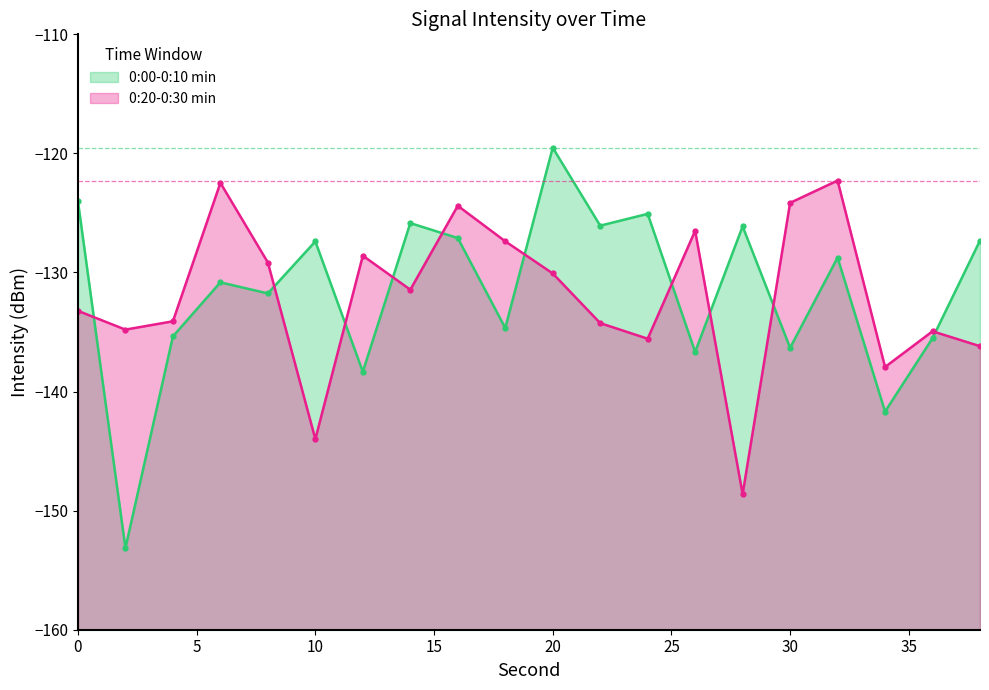

At how many categories does at least one series exceed -134?

16